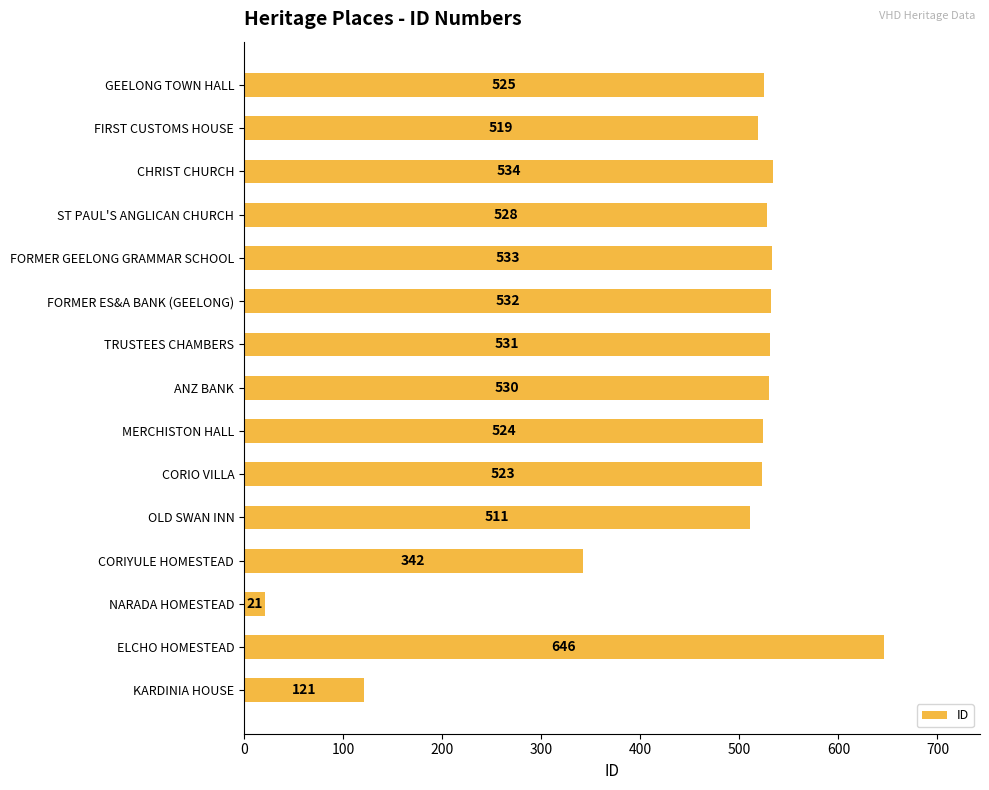

Is it true that the value at CORIYULE HOMESTEAD is 530?

False